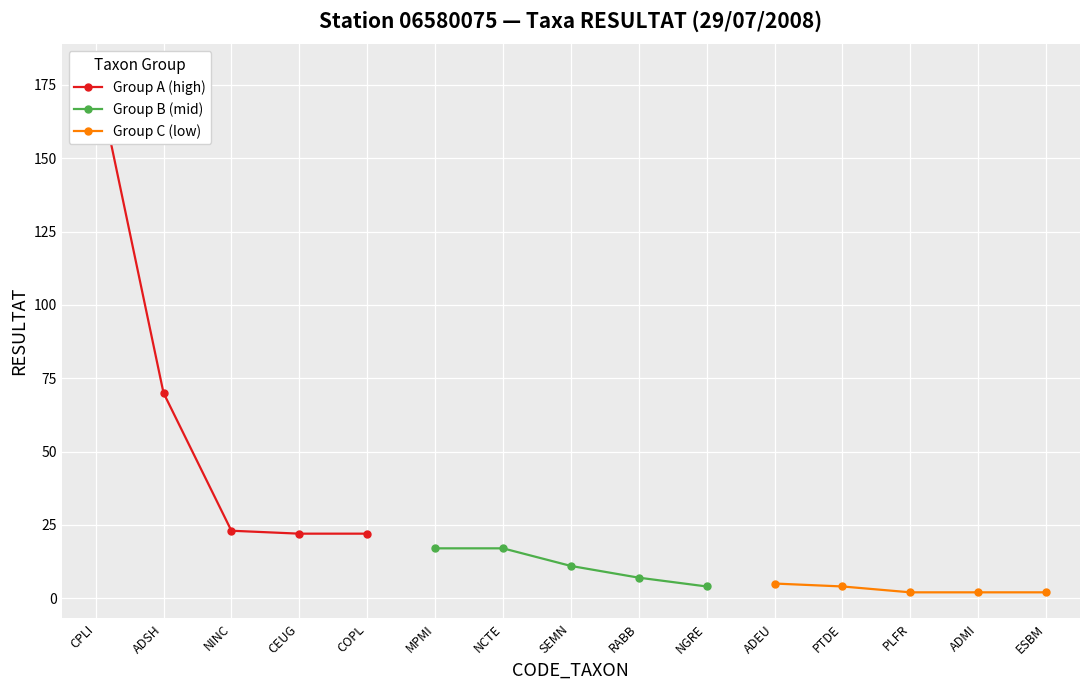

What is the lowest value of the Group B (mid) series?

4